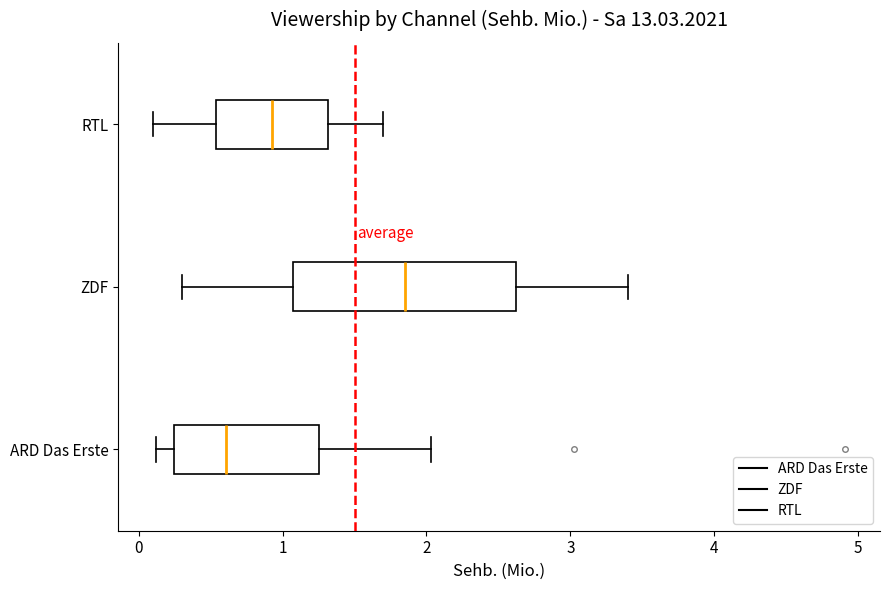

Reading bottom to top, read every box against the x-axis: the position of its median line, the range the box covers, and the ends of its whiskers. The values are not printed on the chart, so give them approximately, as read against the axis.

ARD Das Erste: median 0.6, box 0.2 to 1.3, whiskers 0.1 to 2.0
ZDF: median 1.9, box 1.1 to 2.6, whiskers 0.3 to 3.4
RTL: median 0.9, box 0.5 to 1.3, whiskers 0.1 to 1.7